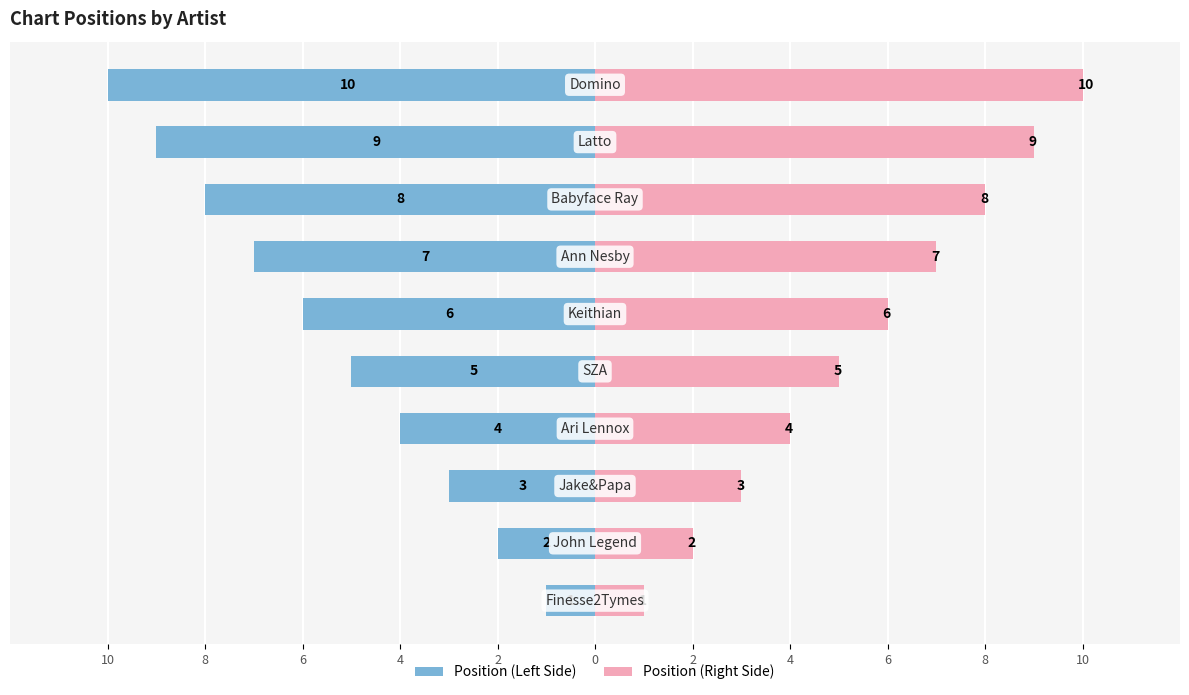

Is it true that Position (Left) equals -6 at 4?

False